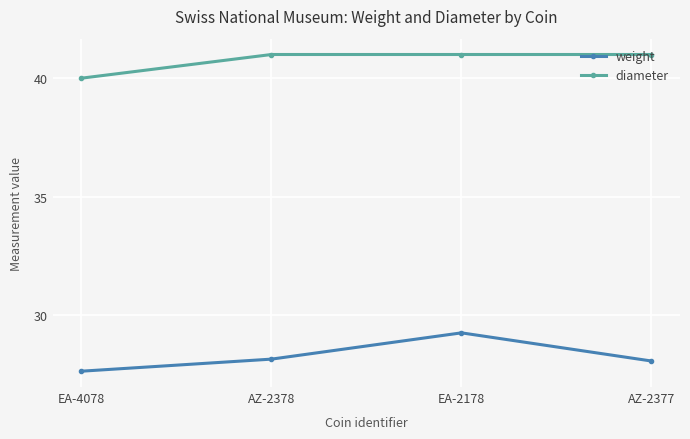

How many lines are shown in the chart?

2